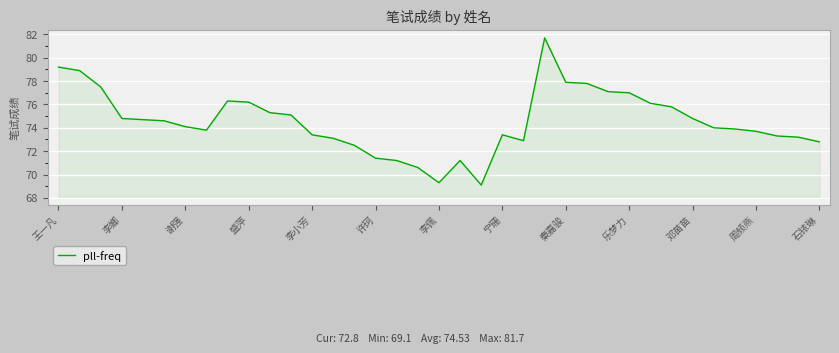

What is the smallest value displayed?

69.1